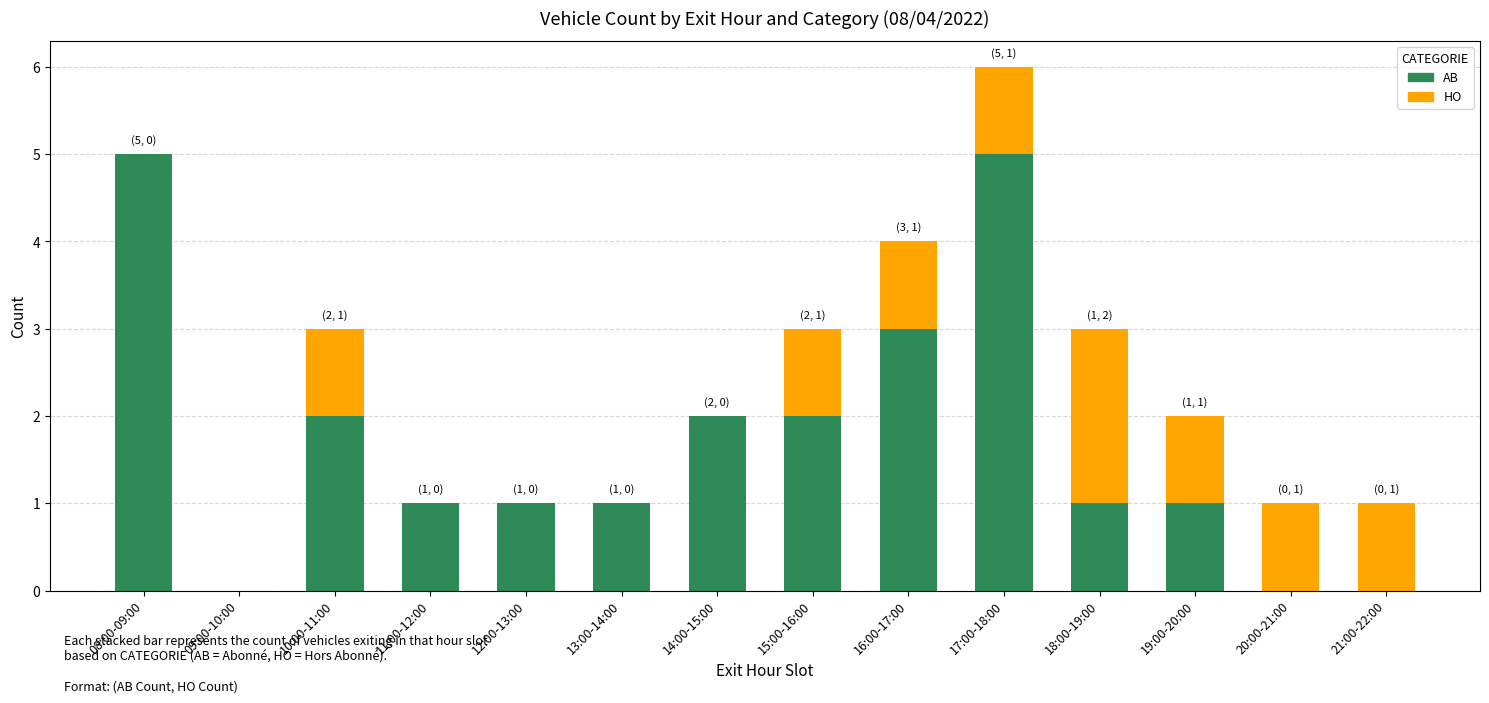

Is it true that AB equals 5 at 08:00-09:00?

True